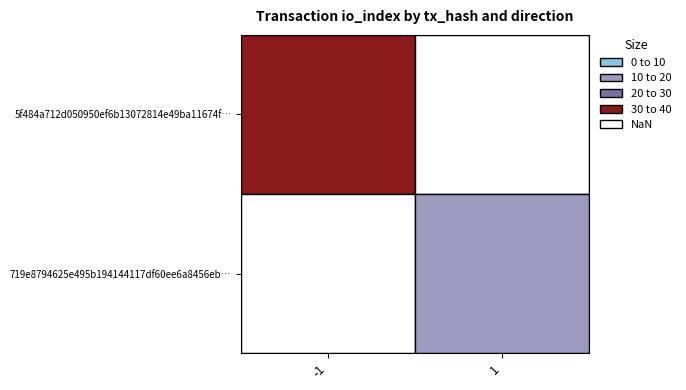

Which series has the largest total across all categories?

5f484a712d050950ef6b13072814e49ba11674f